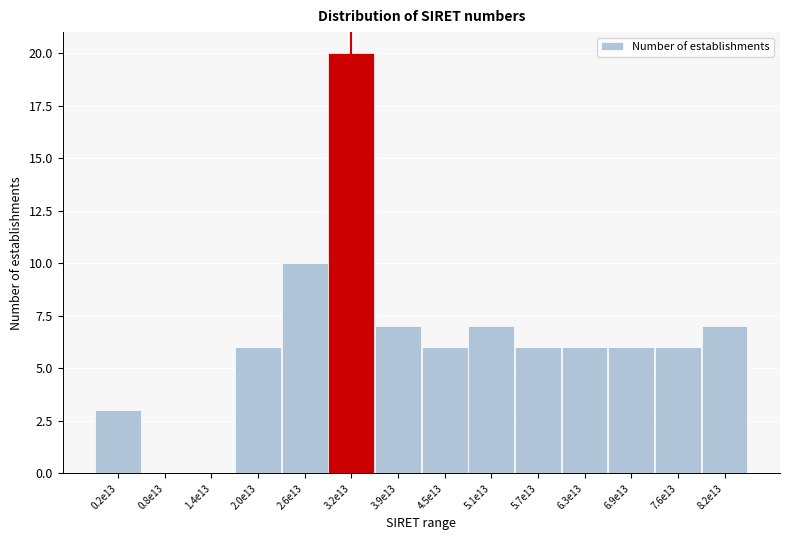

Reading left to right, transcribe all the data shown in this chart.

0.2e13=3	0.8e13=0	1.4e13=0	2.0e13=6	2.6e13=10	3.2e13=20	3.9e13=7	4.5e13=6	5.1e13=7	5.7e13=6	6.3e13=6	6.9e13=6	7.6e13=6	8.2e13=7